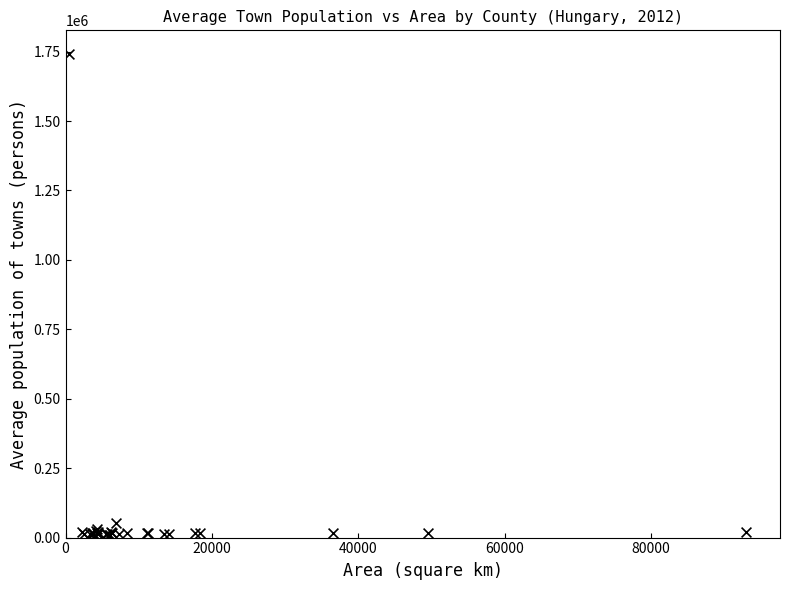

What Y value in the scatter plot is closest to 875193?

52190.1